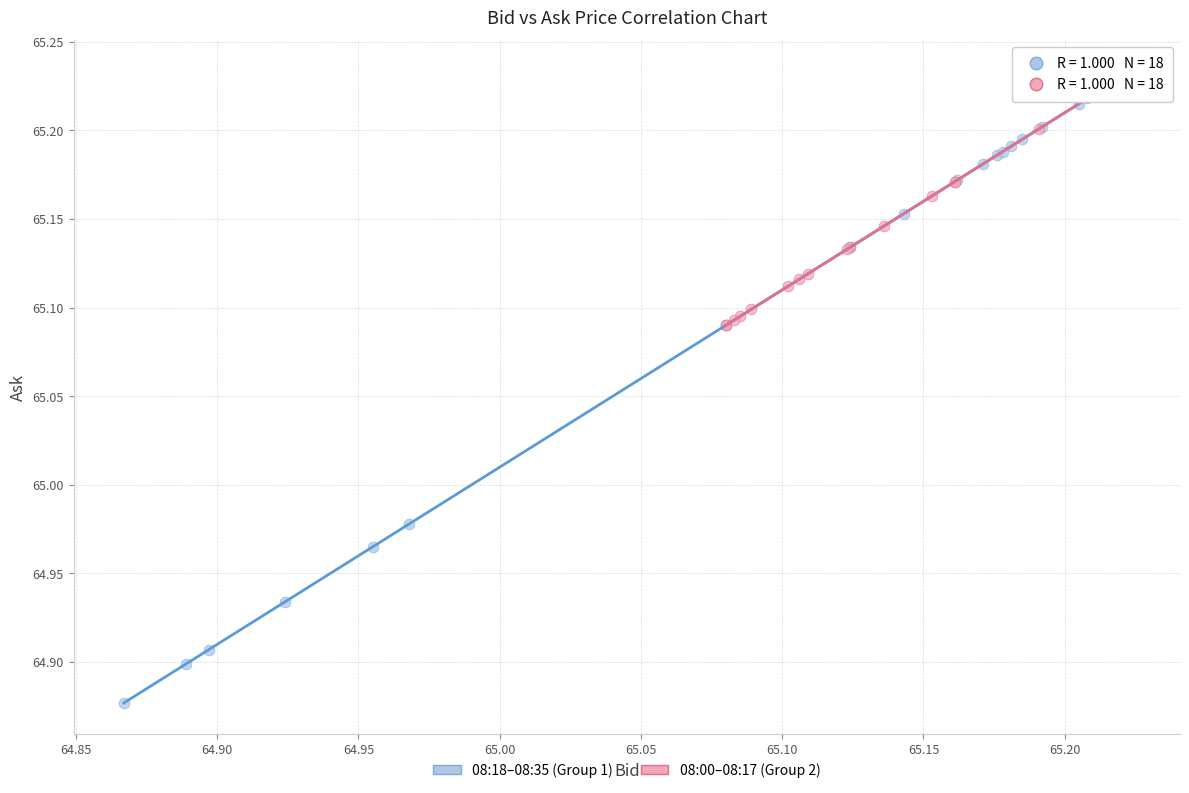

Which series contains the lowest Y value?

08:18–08:35 (Group 1)